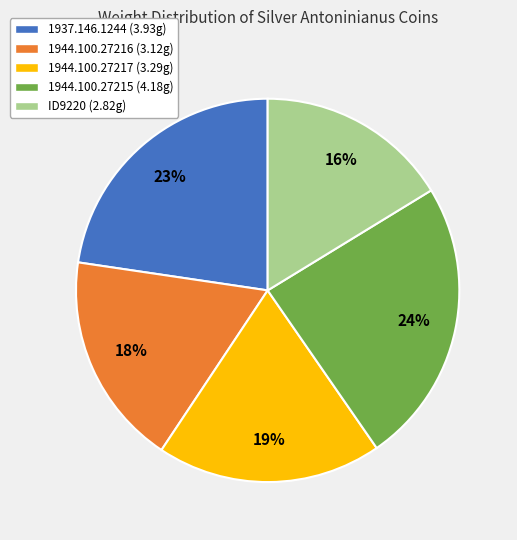

Rank the categories by value from highest to lowest.

1944.100.27215, 1937.146.1244, 1944.100.27217, 1944.100.27216, ID9220